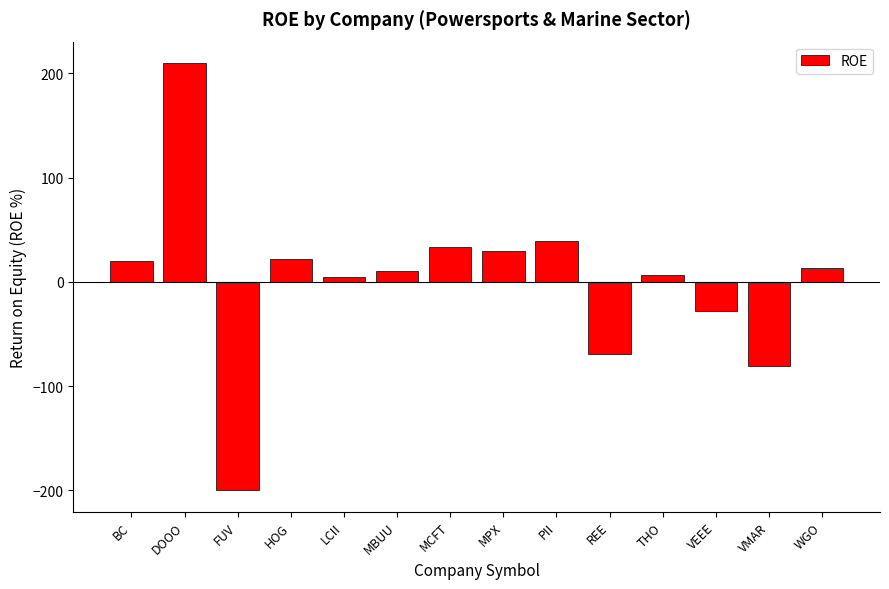

Is it true that the value at HOG is 22.0?

True